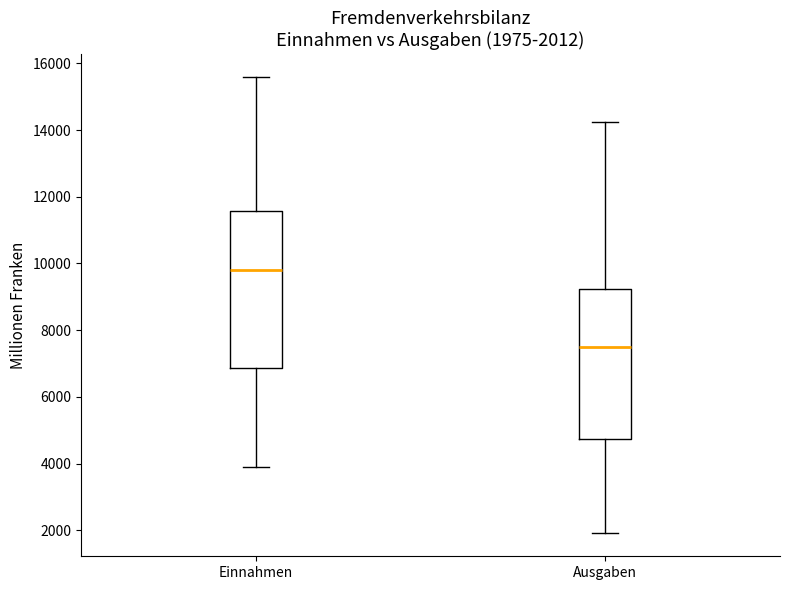

Which box has the lowest median line?

Ausgaben